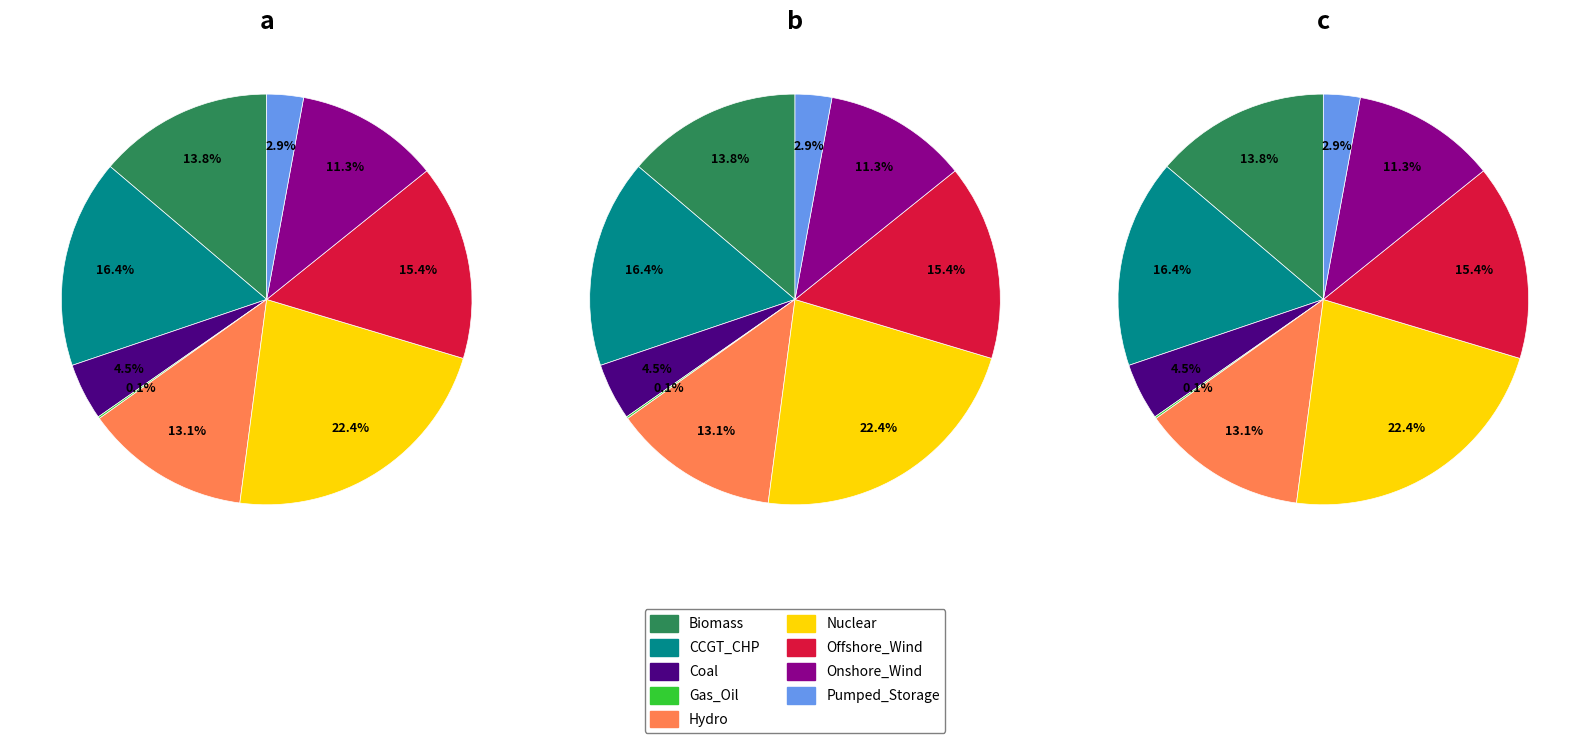

What is the largest slice in the pie chart?

Nuclear